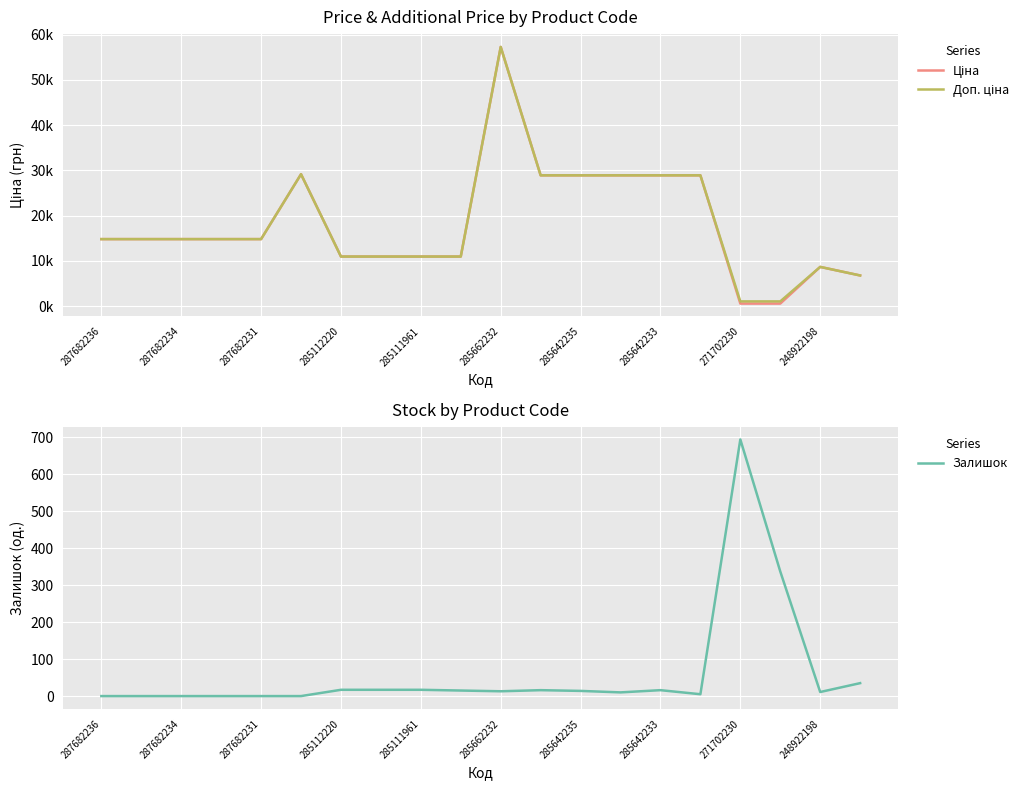

What is the average value of the Залишок series?

61